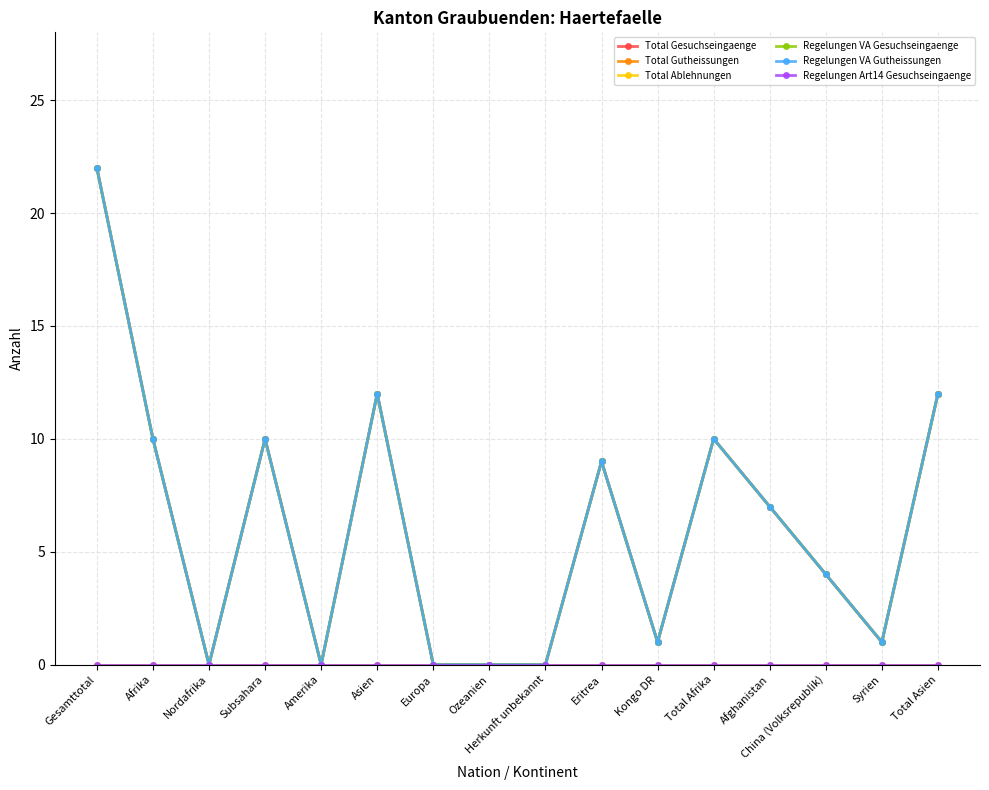

At which label does Total Gutheissungen reach its minimum?

Nordafrika